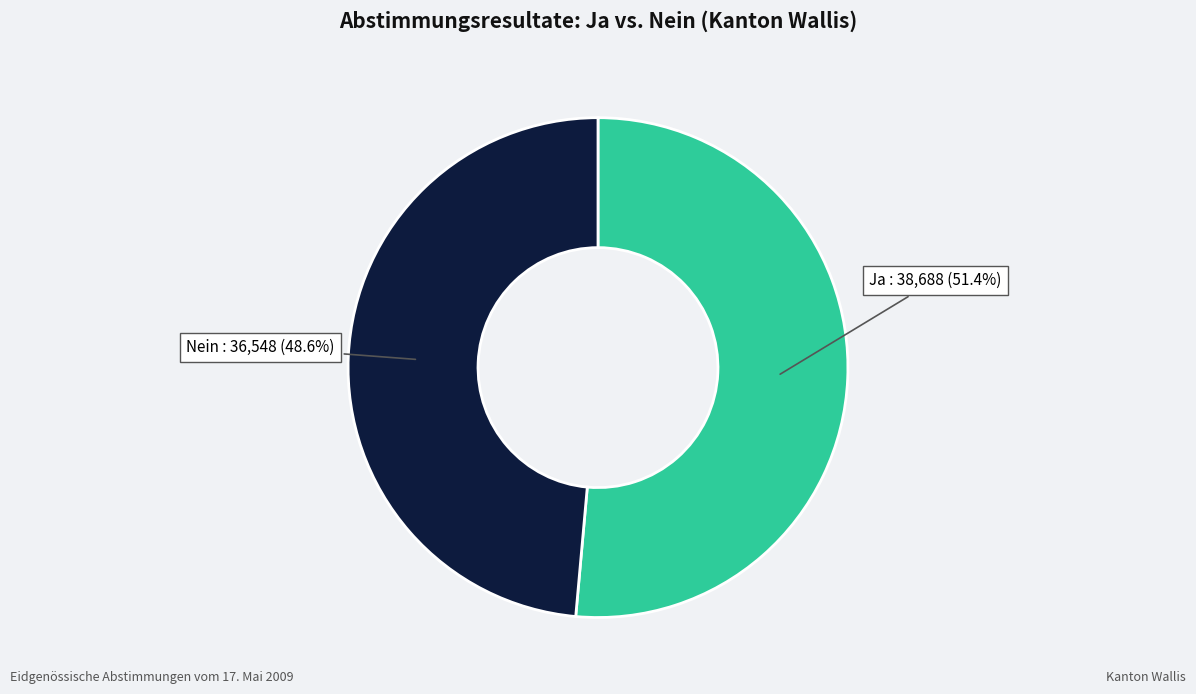

Is there a majority slice in this chart?

Yes